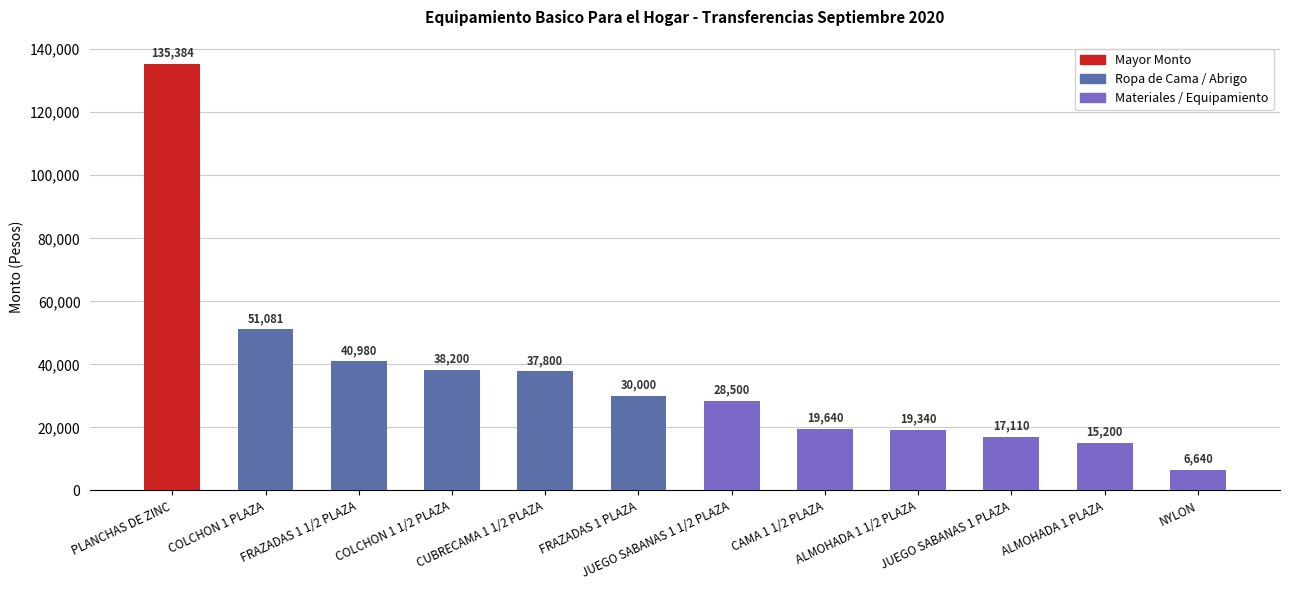

Are the bars horizontal?

No